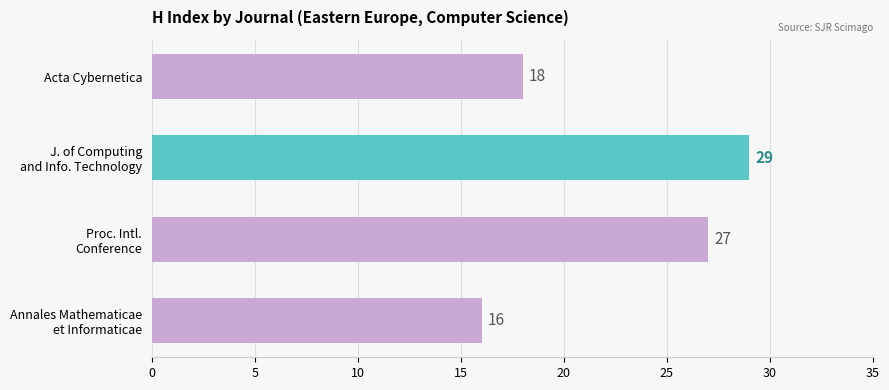

What is the difference between the maximum and minimum values?

13